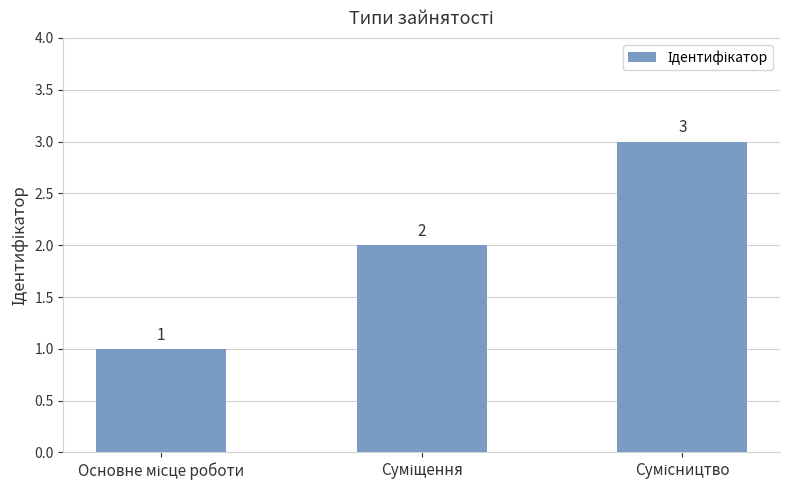

What is the value of the 2nd bar from the left?

2